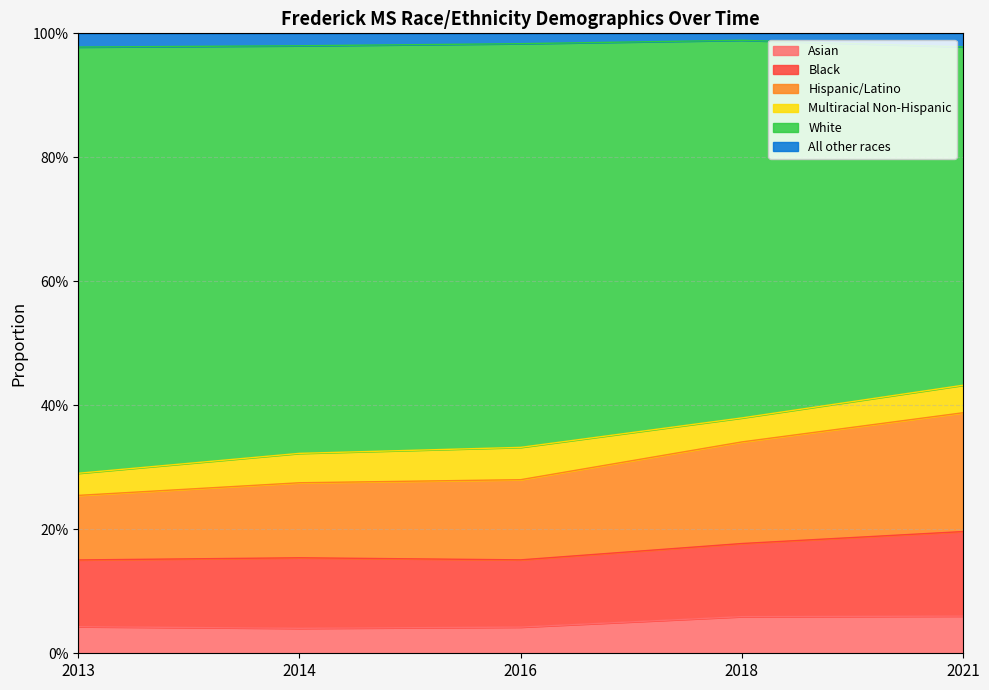

How many categories are shown in the chart?

5